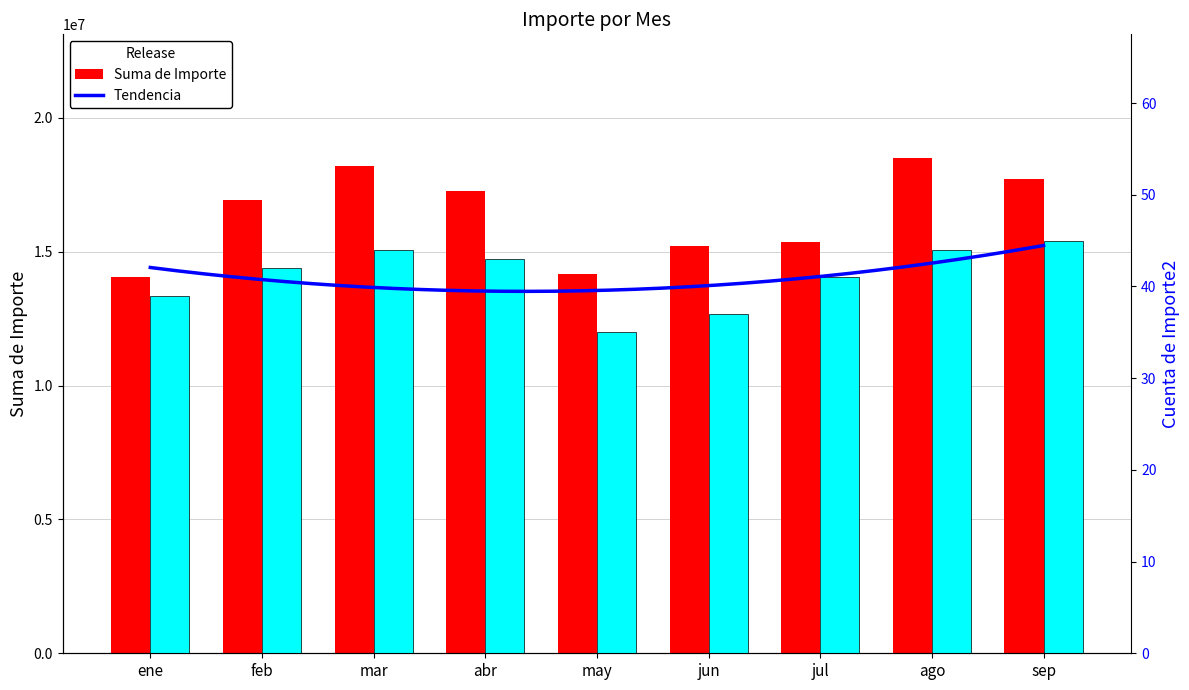

What position from the left is may?

5